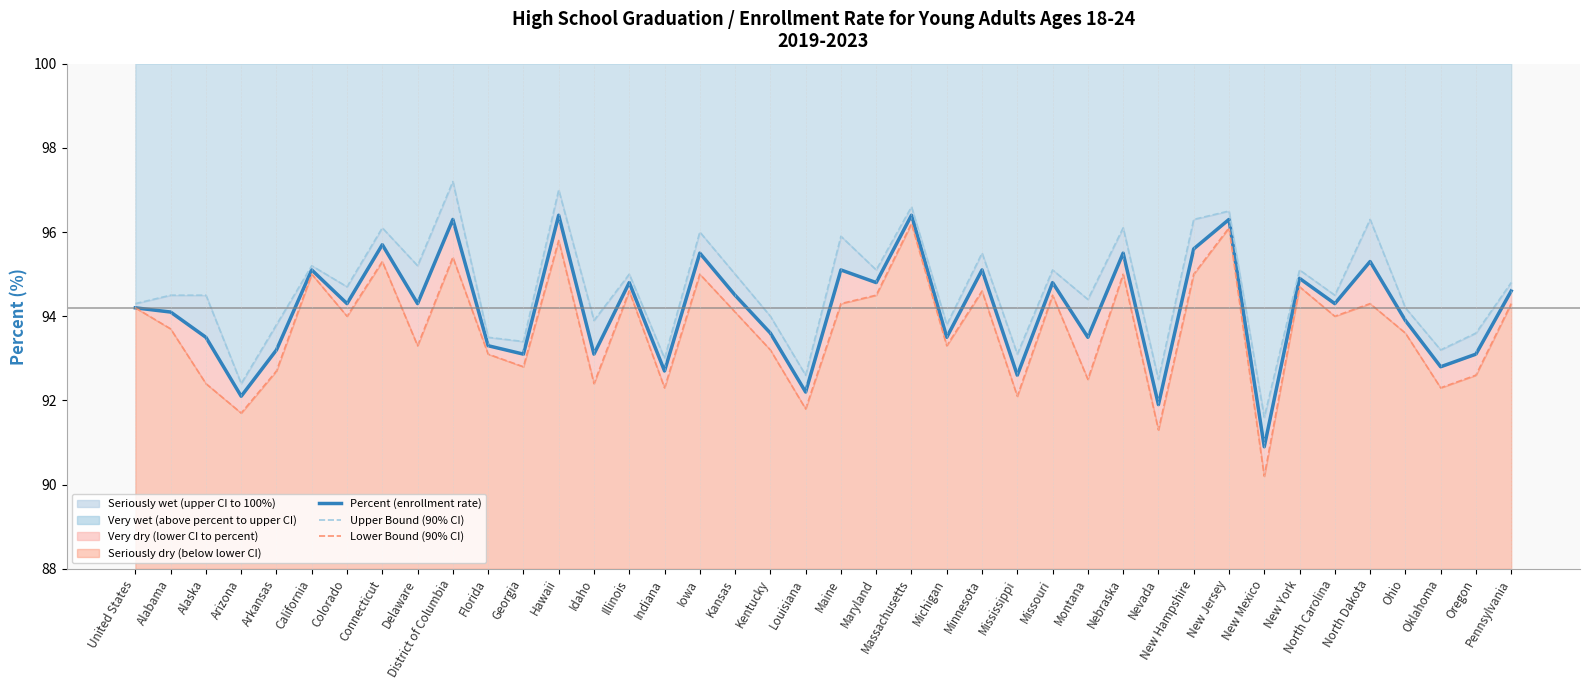

What is the difference between the Upper Bound values at Mississippi and New Jersey?

3.4